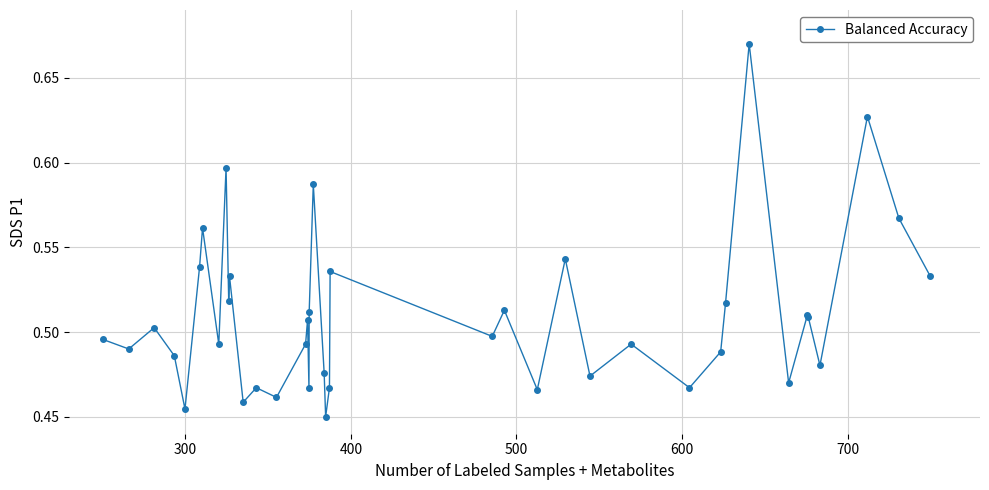

How many interior local peaks (higher than both neighbors) does the data have?

14